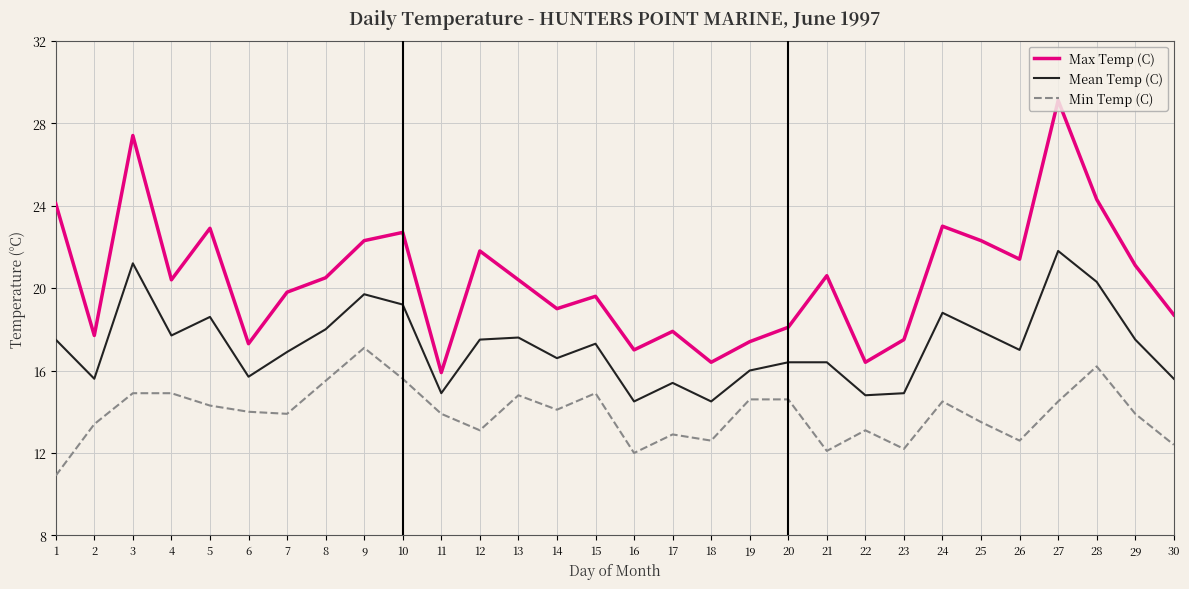

Is it true that Mean Temp (C) equals 15.4 at 17?

True